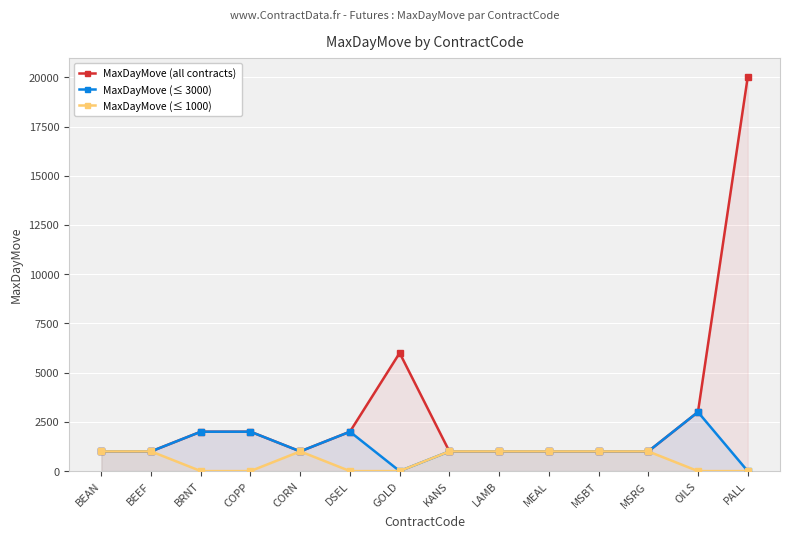

The value of MaxDayMove (all contracts) at MSRG is 1000. True or false?

True